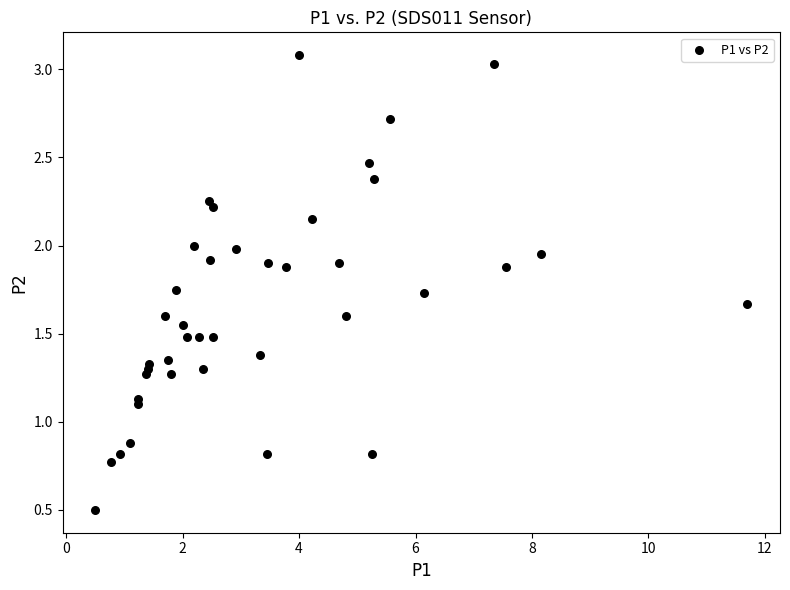

What is the range of X values (max minus min)?

11.2